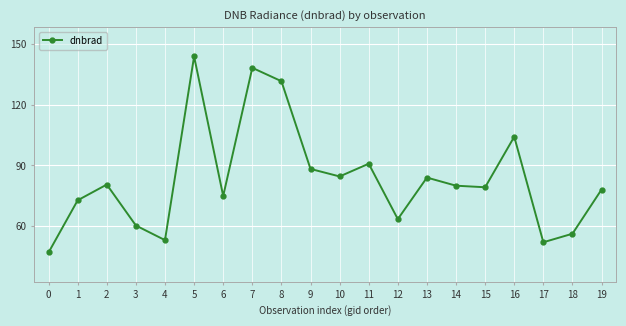

What is the greatest value displayed?

143.9